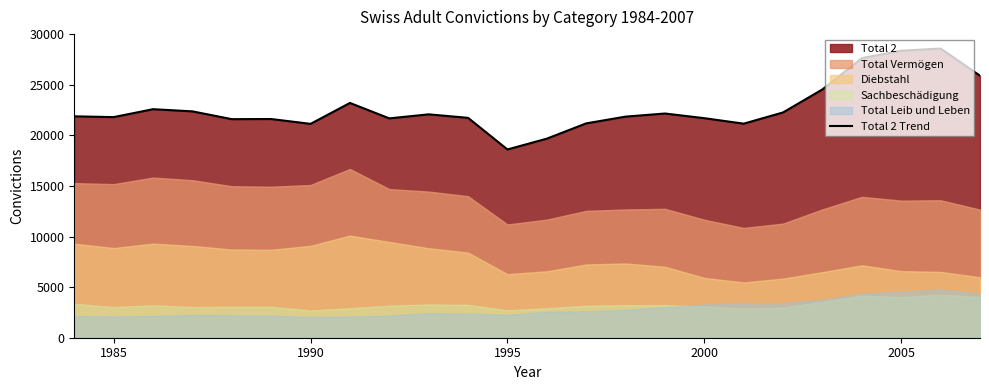

How many data points are less than 21895?

12